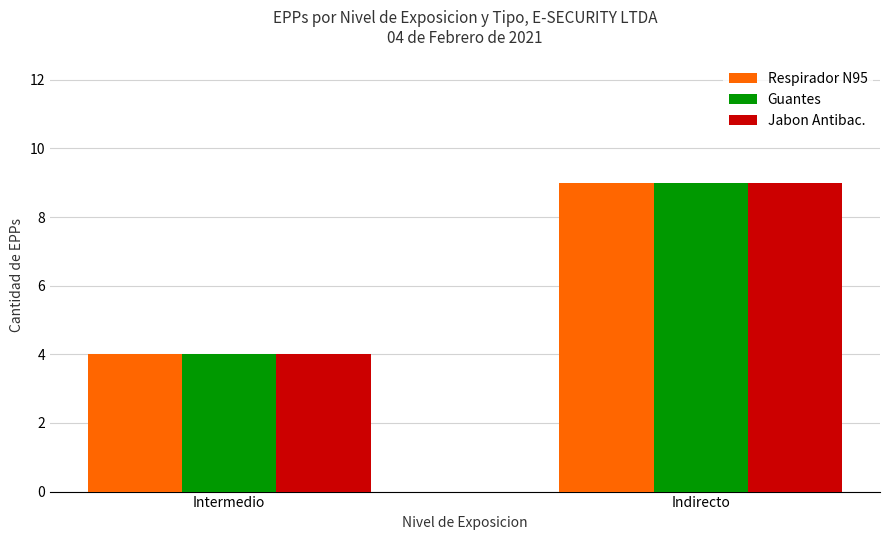

Is the value of Respirador N95 at Intermedio greater than the value of Jabon Antibac. at Indirecto?

No